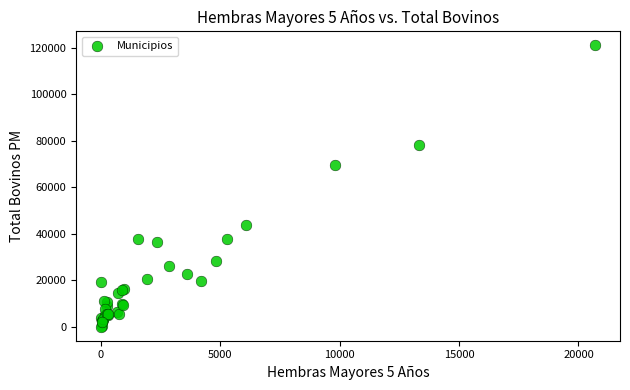

What Y value in the scatter plot is closest to 60607?

69826